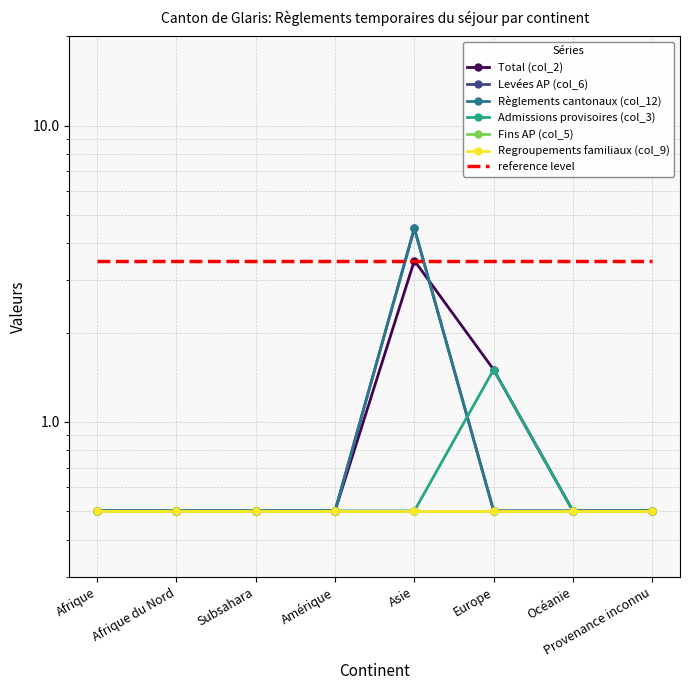

What is the value of the Levées AP (col_6) point at the 7th from the left?

0.5